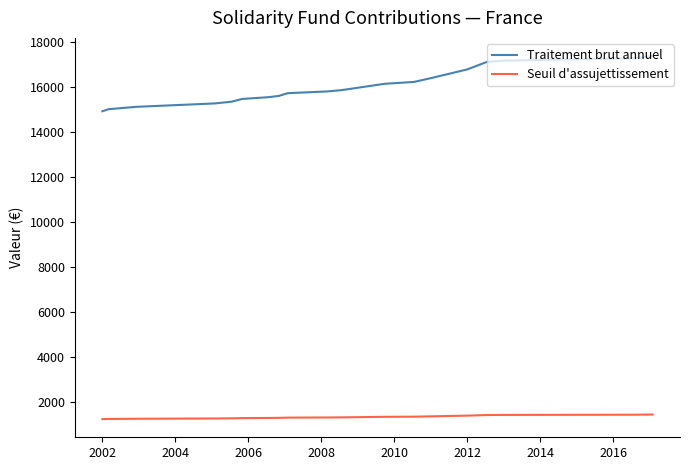

What is the label of the 2nd point from the left?

2002